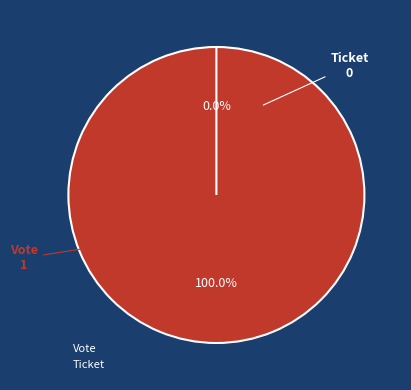

Count the number of slices in the pie.

2